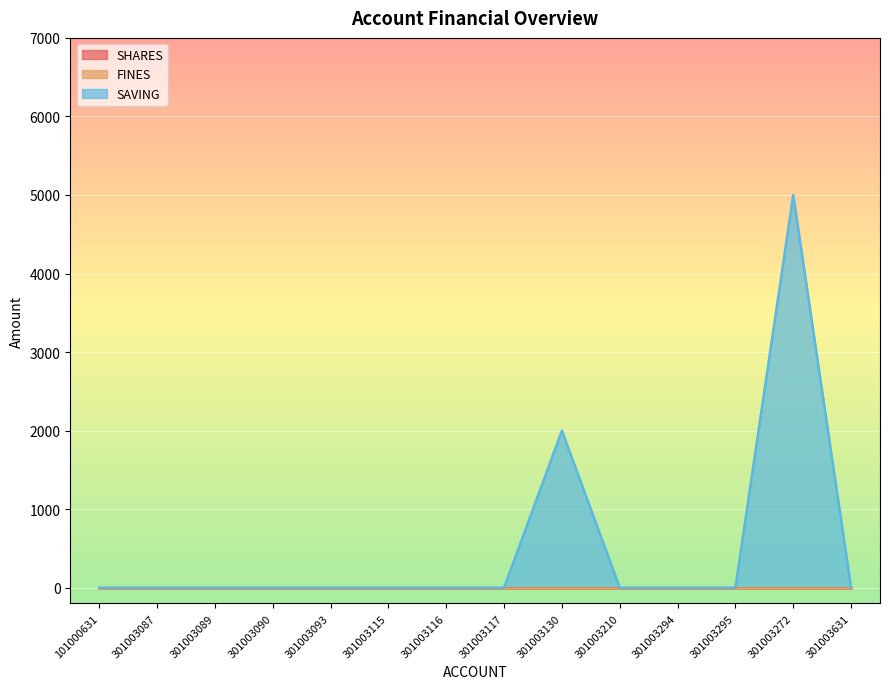

Reading left to right, list all the values displayed in this chart.

SHARES: 101000631=0	301003087=0	301003089=0	301003090=0	301003093=0	301003115=0	301003116=0	301003117=0	301003130=0	301003210=0	301003294=0	301003295=0	301003272=0	301003631=0
FINES: 101000631=0	301003087=0	301003089=0	301003090=0	301003093=0	301003115=0	301003116=0	301003117=0	301003130=0	301003210=0	301003294=0	301003295=0	301003272=0	301003631=0
SAVING: 101000631=0	301003087=0	301003089=0	301003090=0	301003093=0	301003115=0	301003116=0	301003117=0	301003130=2000	301003210=0	301003294=0	301003295=0	301003272=5000	301003631=0